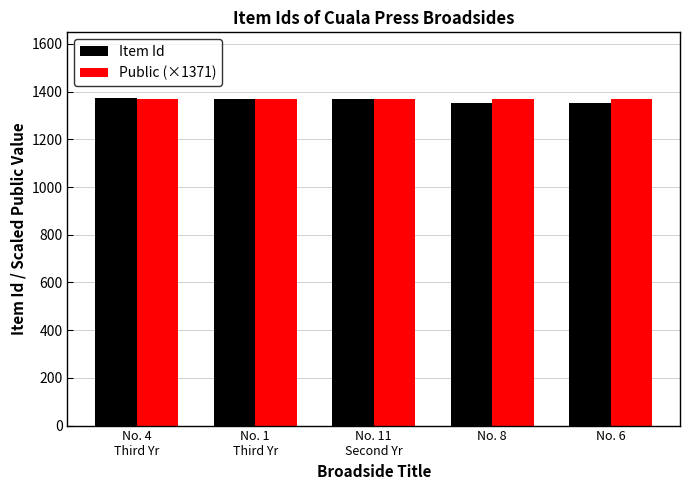

What is the minimum value shown in the chart?

1351